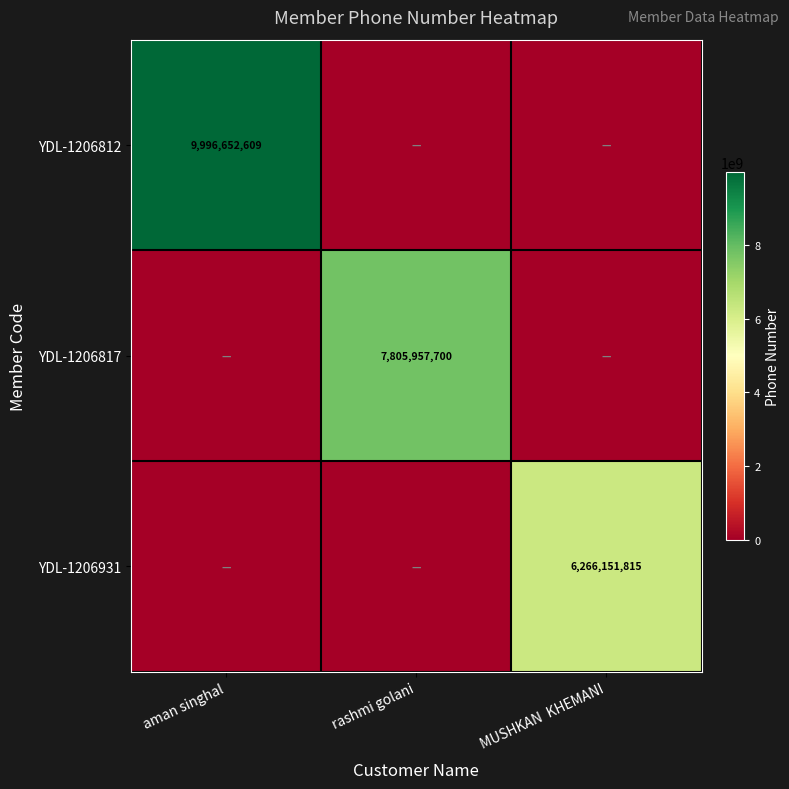

At how many categories does at least one series exceed 9129146604?

1